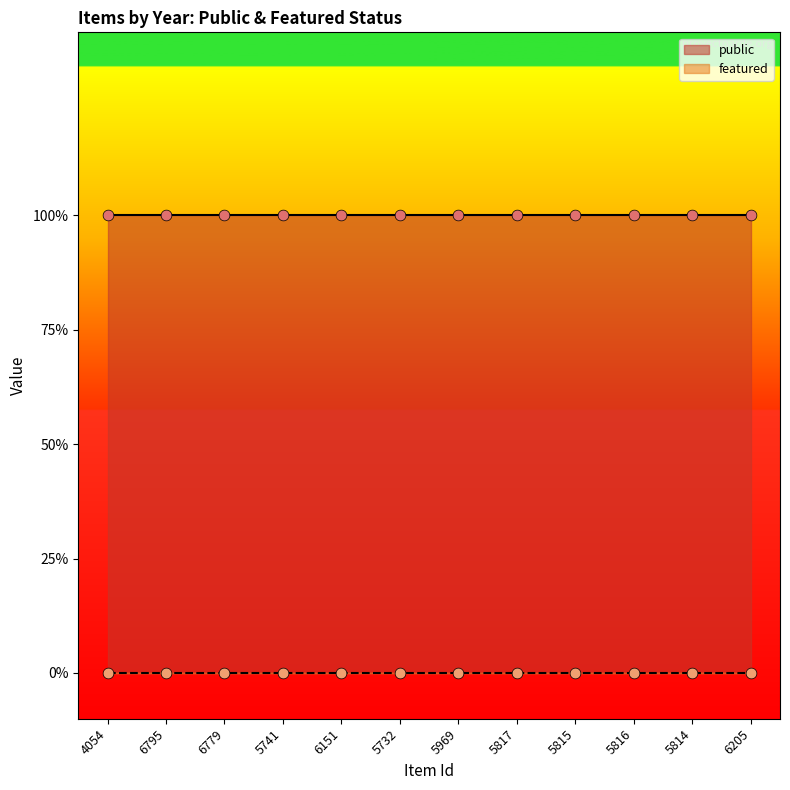

Which series contains the lowest Y value?

featured